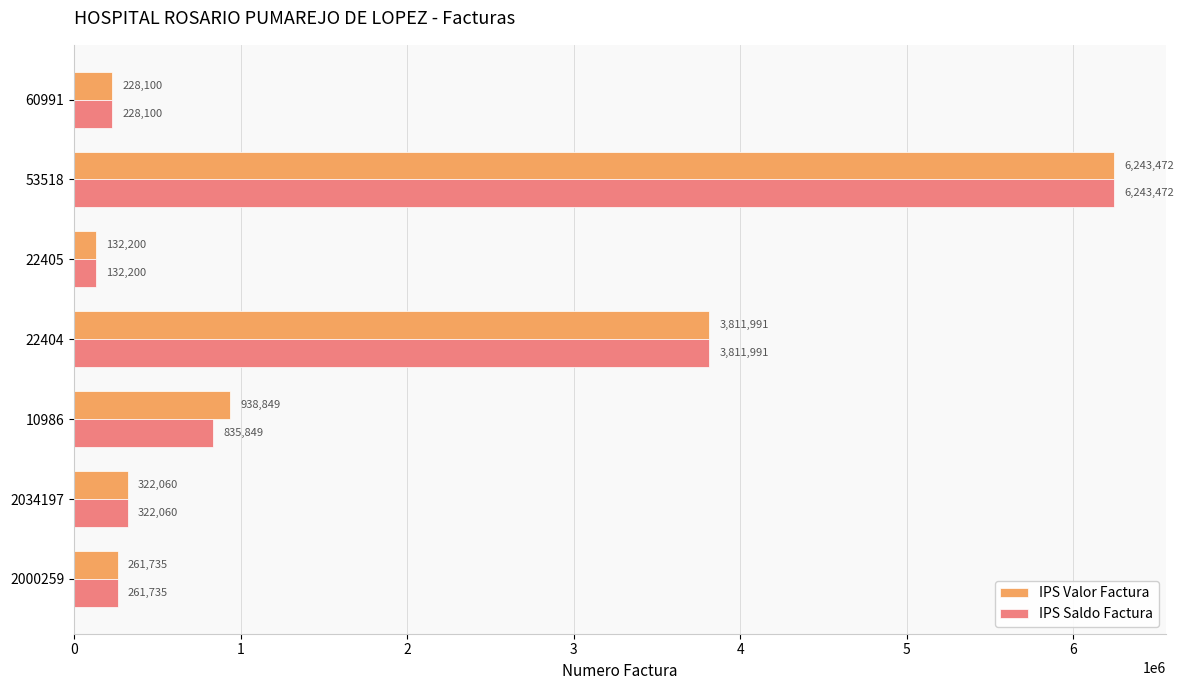

At 10986, list the series in order from largest to smallest.

IPS Valor Factura, IPS Saldo Factura